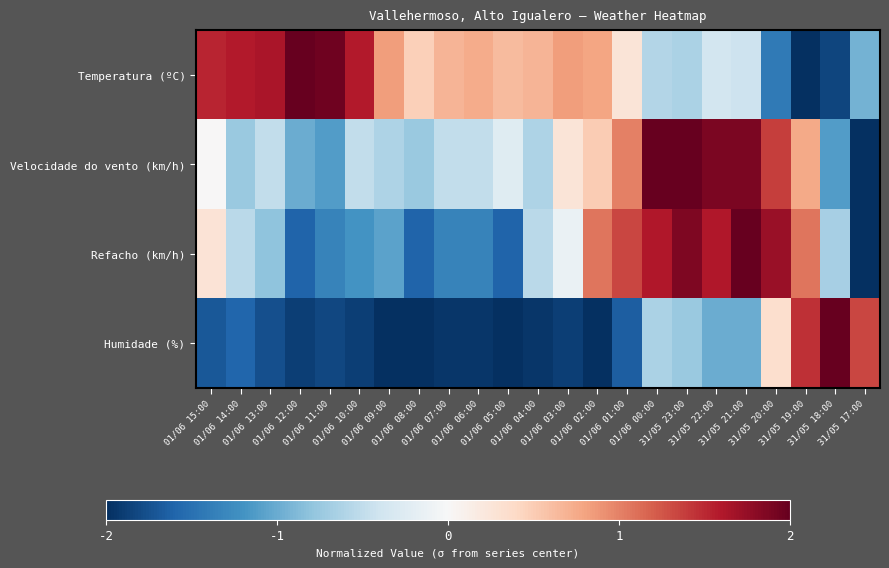

Which series has the largest total across all categories?

Temperatura (ºC)